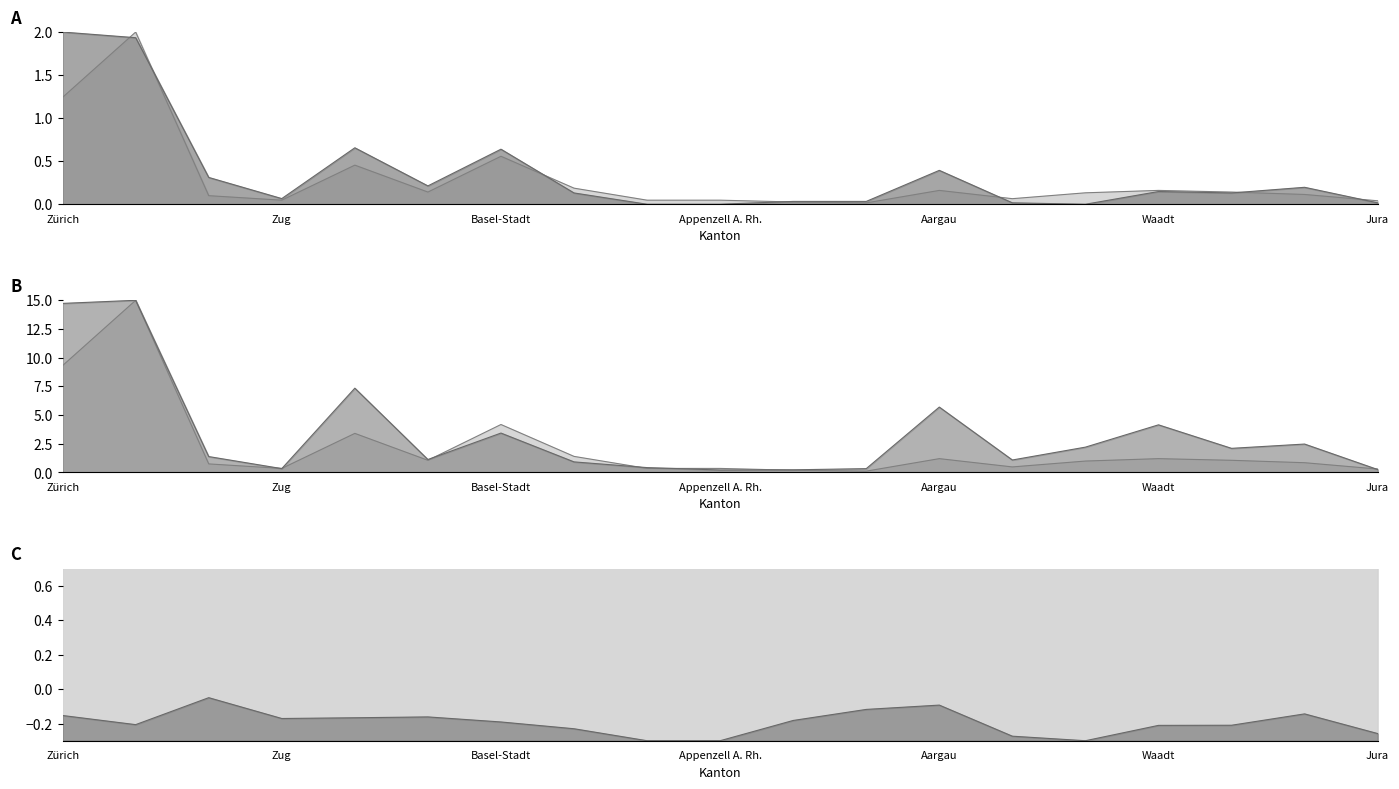

Rank the categories by Abgebrochen value from highest to lowest.

Zürich, Bern, Freiburg, Basel-Stadt, Aargau, Luzern, Solothurn, Genf, Waadt, Basel-Landschaft, Neuenburg, Zug, St. Gallen, Graubünden, Thurgau, Jura, Schaffhausen, Appenzell A. Rh., Tessin